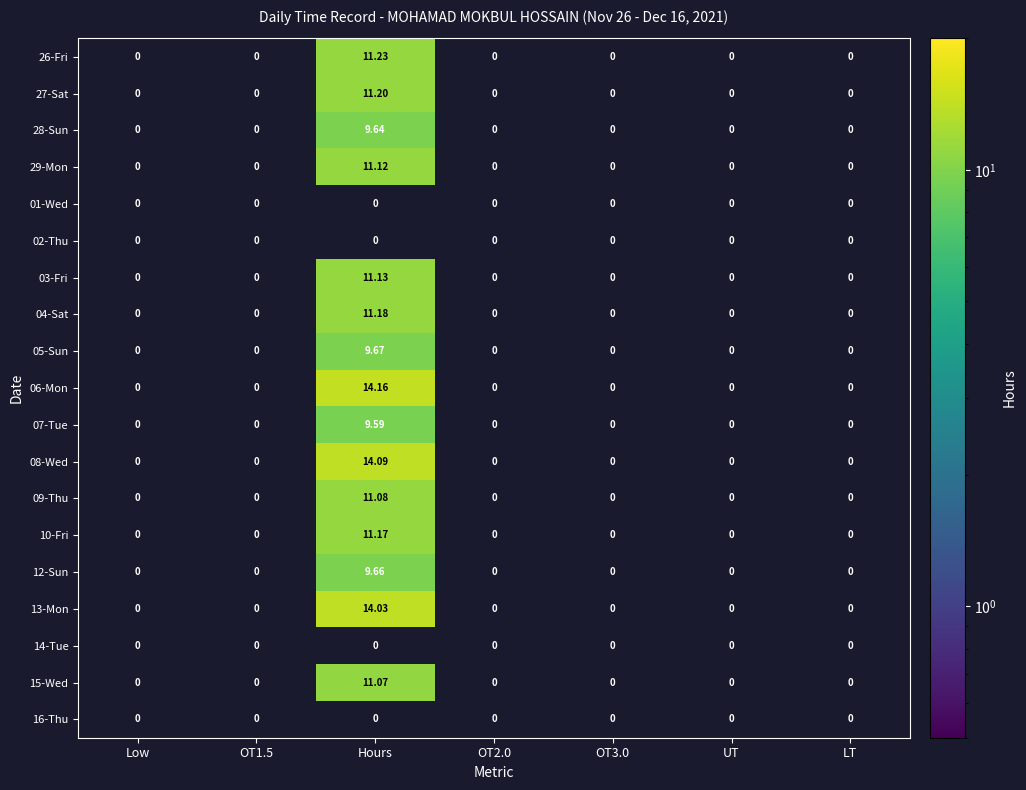

Between UT and Low, which is larger?

Low